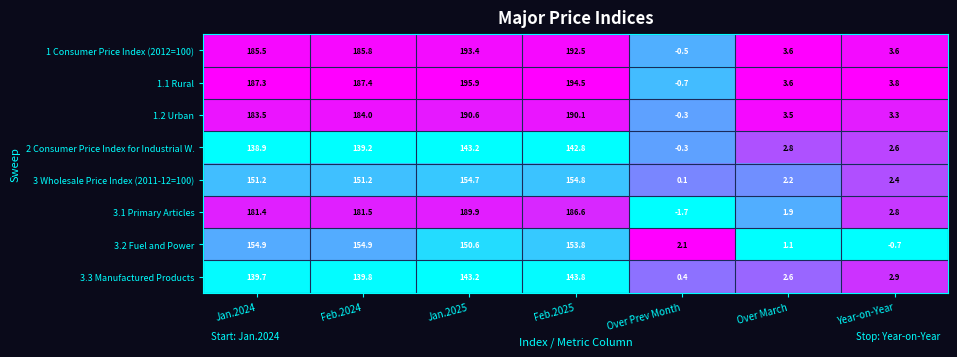

What is the lowest value of the 1 Consumer Price Index (2012=100) series?

-0.5